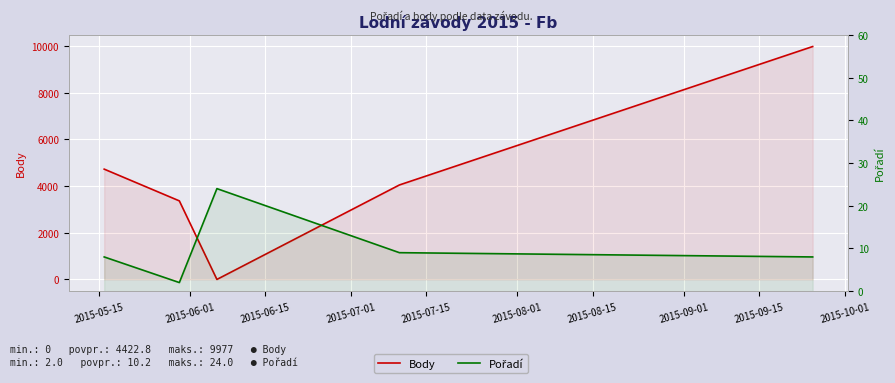

Which series has the largest range (max minus min)?

Body